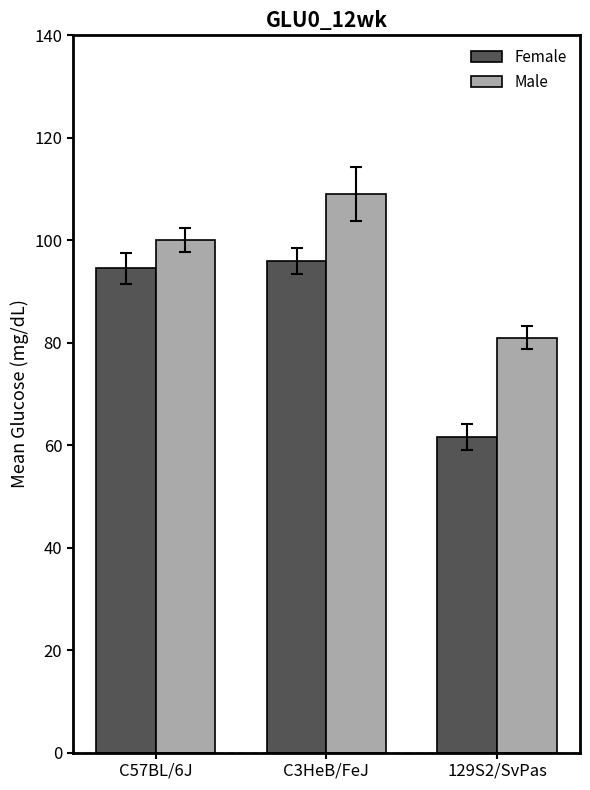

The Female series shows 131.5 at C57BL/6J. True or false?

False